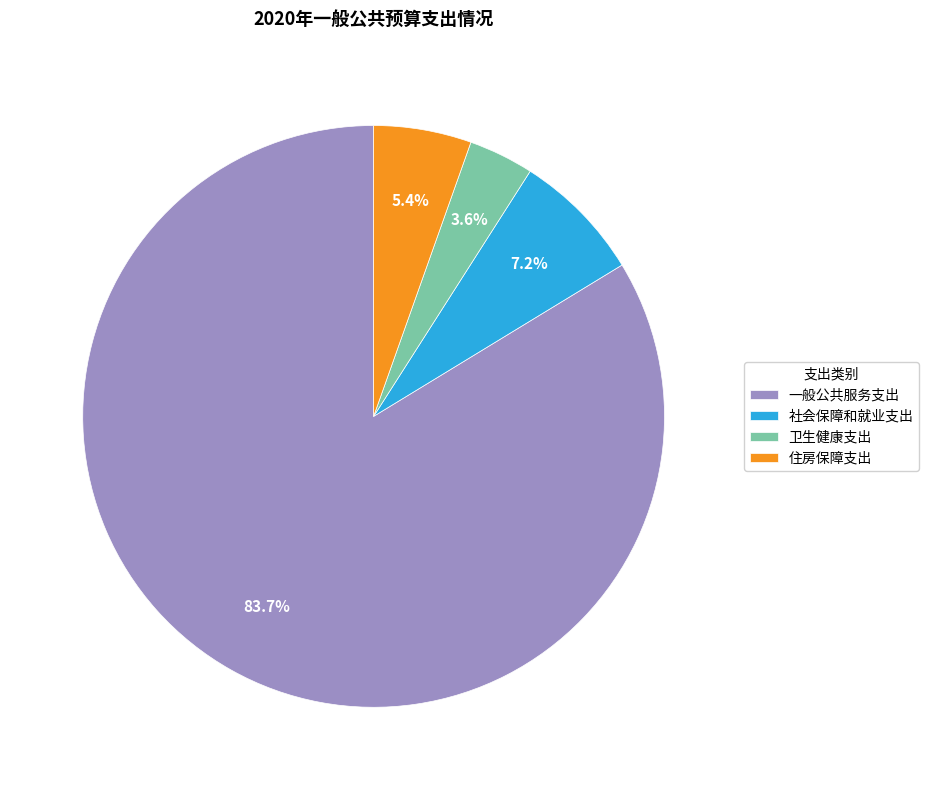

To the nearest percent, what percentage of the pie is 卫生健康支出?

4%